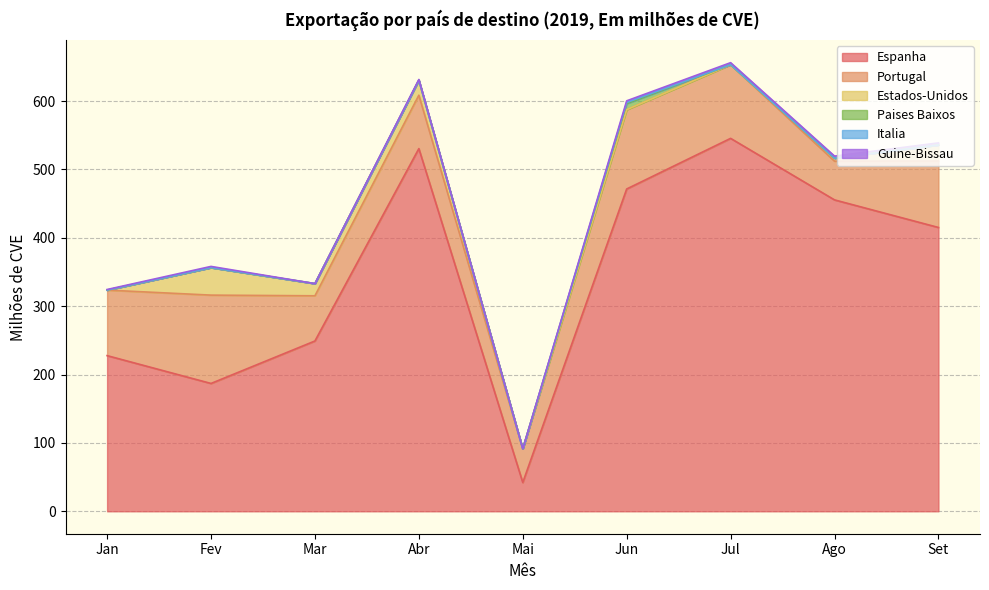

At which category does Guine-Bissau reach its first local valley?

Mar